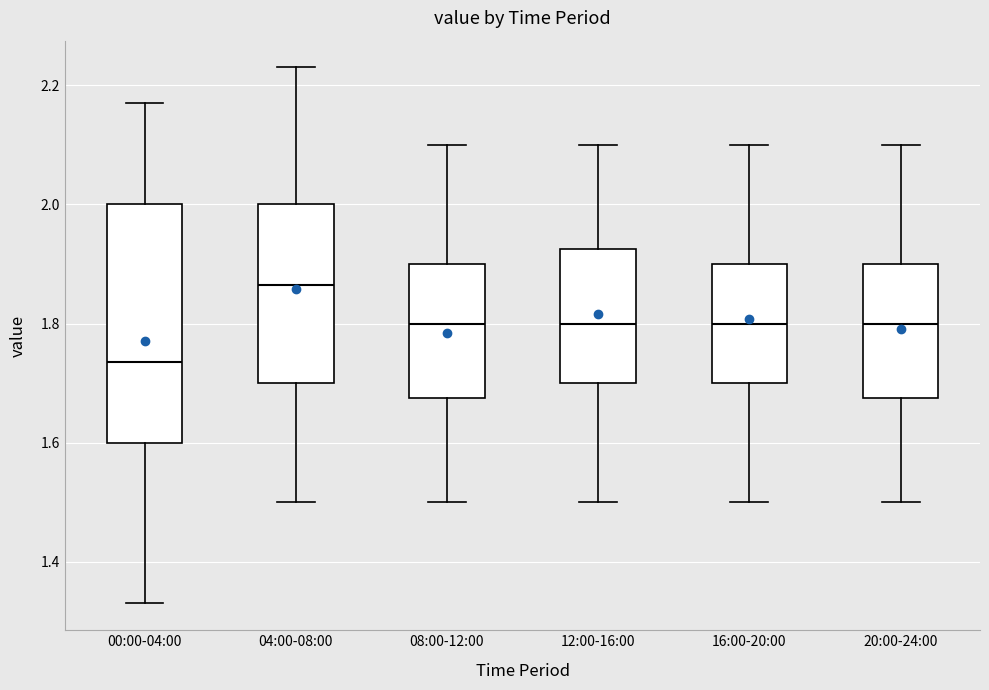

Which box is the tallest, from its lower edge to its upper edge?

00:00-04:00